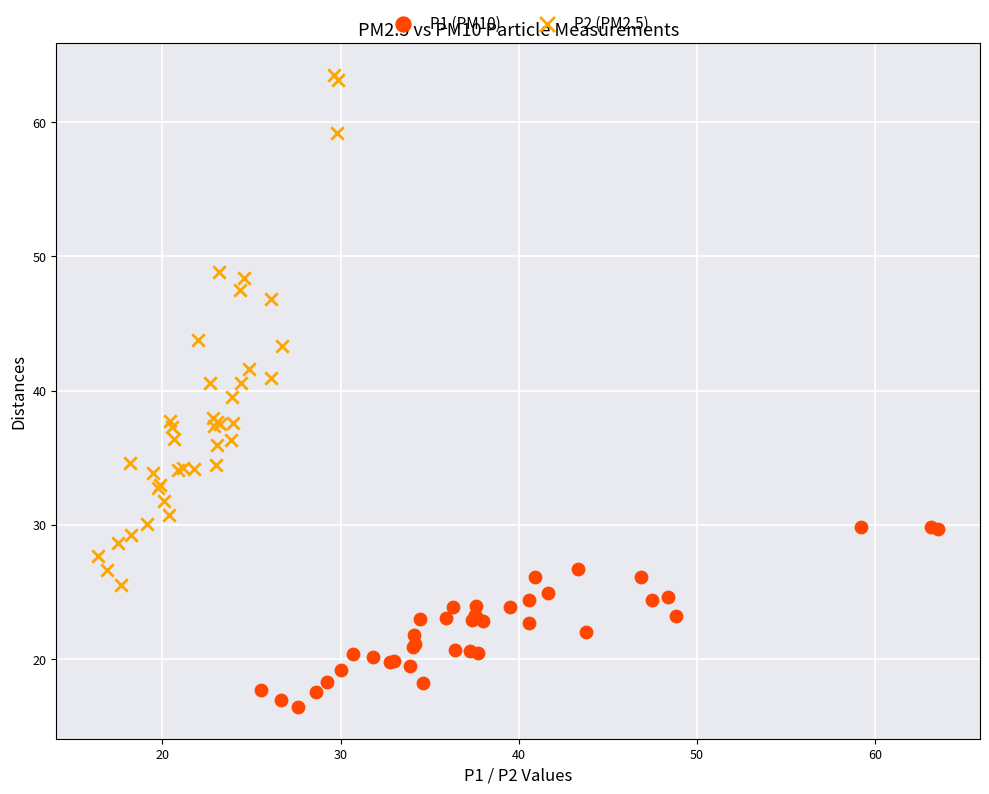

Which series has the largest Y range (max minus min)?

P2 (PM2.5)